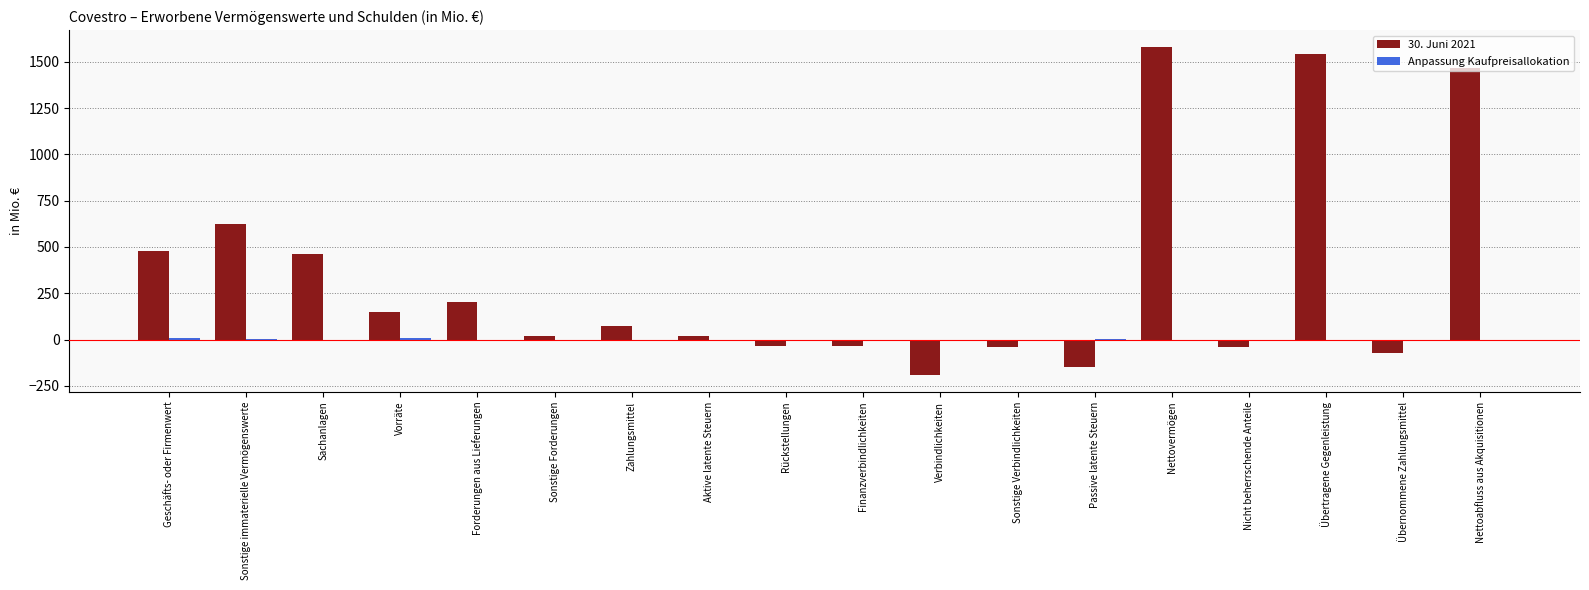

What is the sum of all 30. Juni 2021 values?

6065